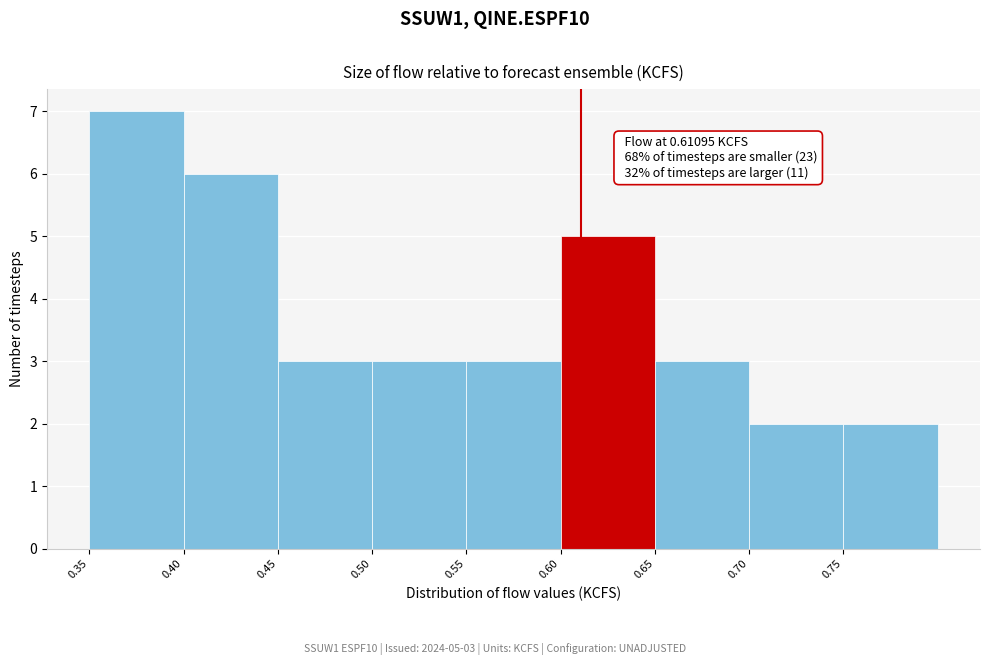

Which range on the x-axis has the tallest bar?

0.35 to 0.40